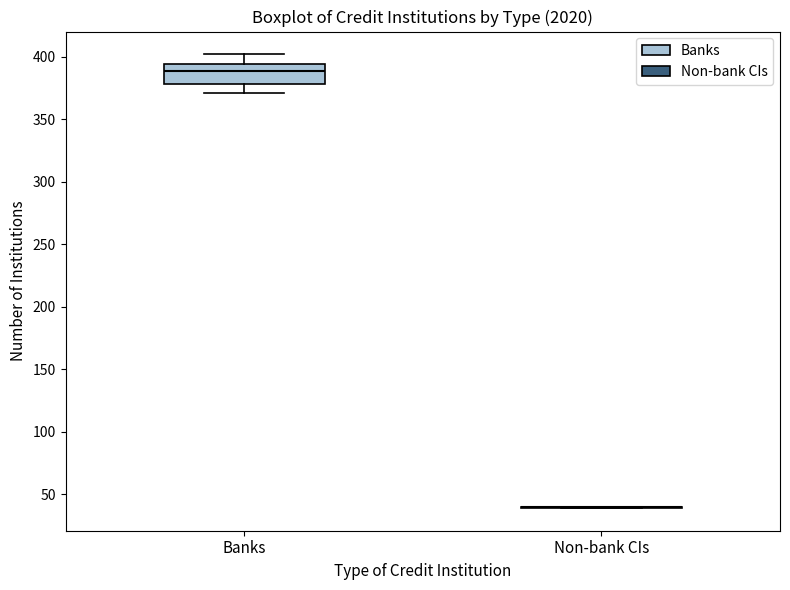

Reading left to right, read every box against the y-axis: the position of its median line, the range the box covers, and the ends of its whiskers. The values are not printed on the chart, so give them approximately, as read against the axis.

Banks: median 390, box 380 to 395, whiskers 370 to 400
Non-bank CIs: box collapsed to a line at 40, whiskers 40 to 40